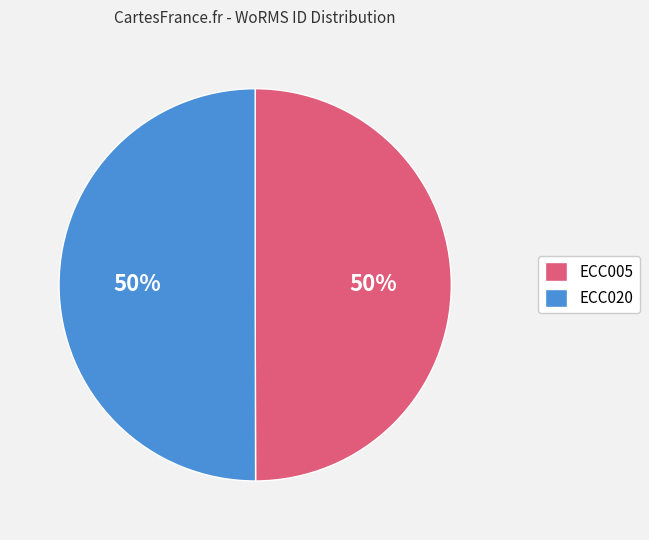

True or false: ECC020 accounts for 36% of the total.

False